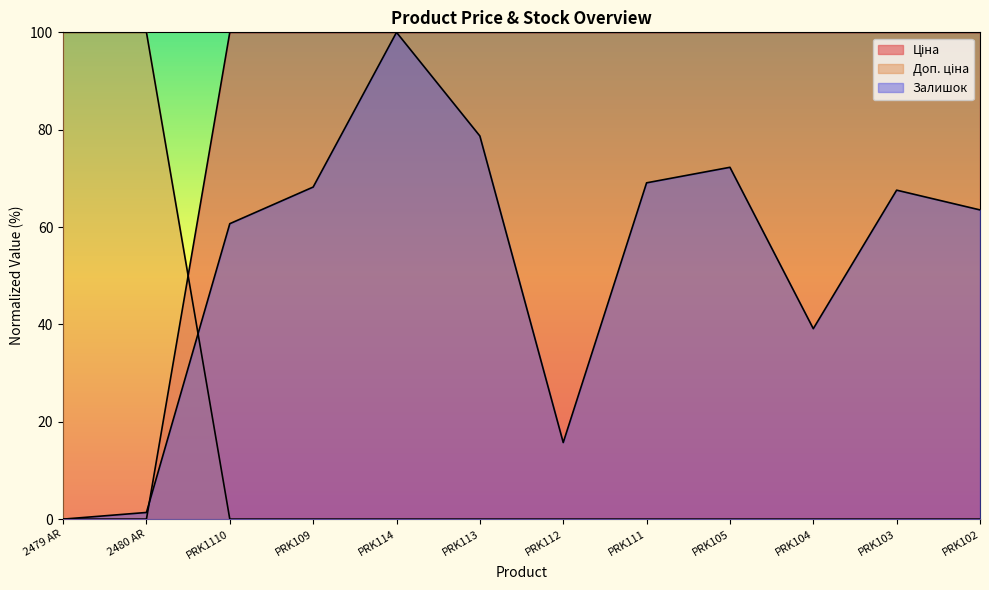

Between which two adjacent categories do Ціна and Залишок first intersect?

2480 AR and PRK1110